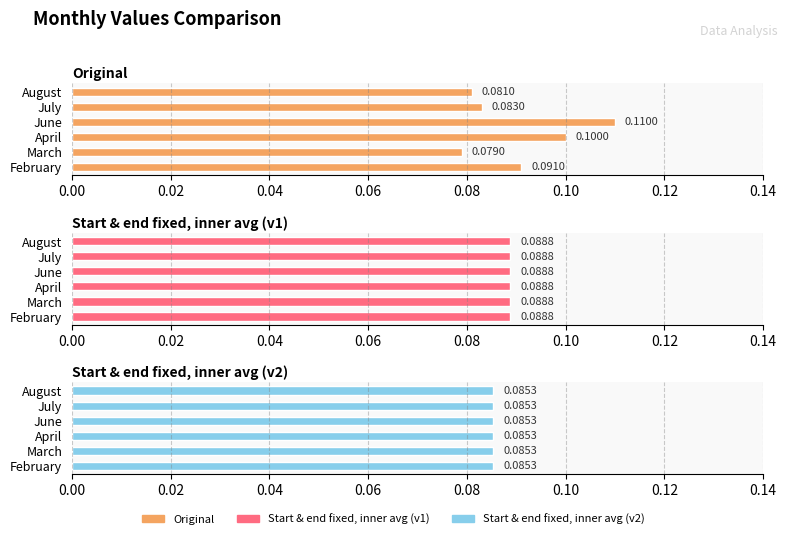

How many bars are there in total?

18